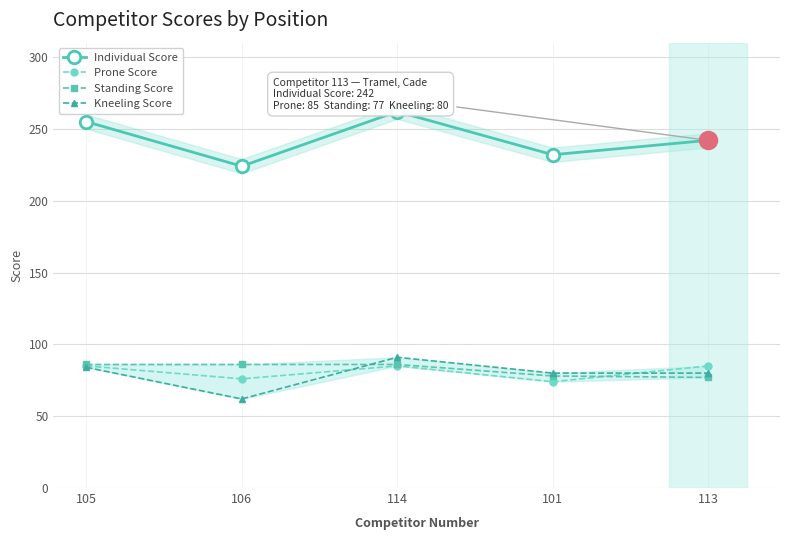

What are all the series names shown in the legend?

Individual Score, Prone Score, Standing Score, Kneeling Score